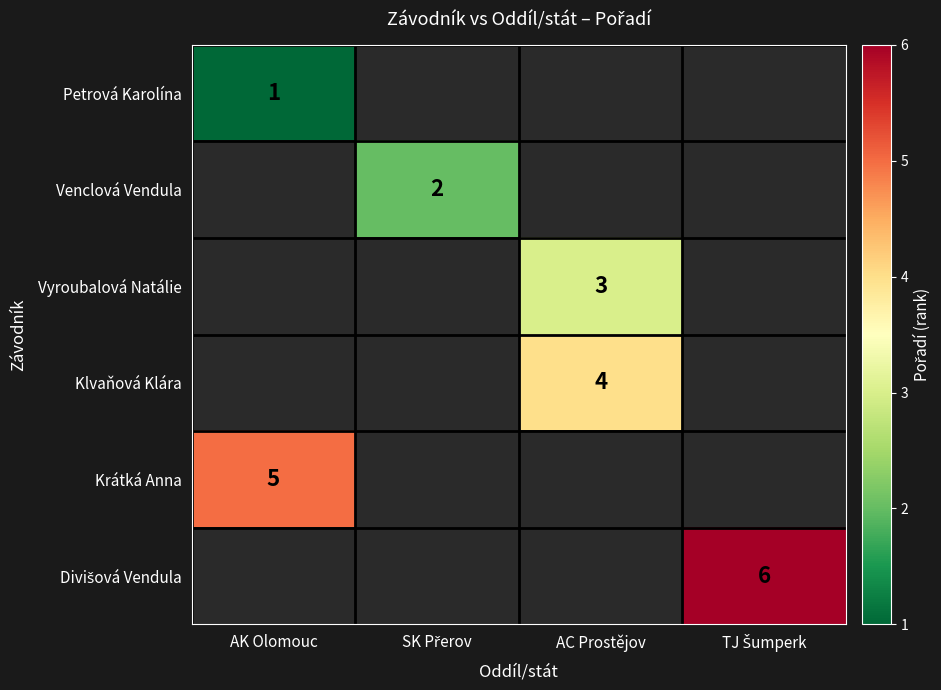

The Klvaňová Klára series shows 5 at AC Prostějov. True or false?

False